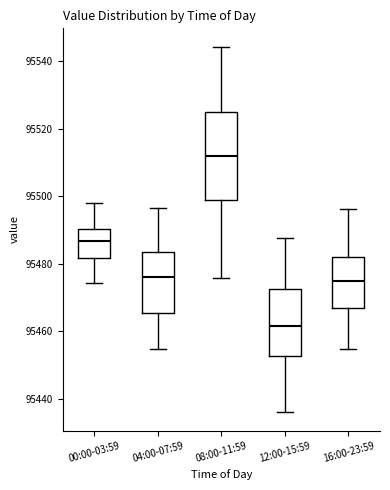

Which box has the lowest median line?

12:00-15:59